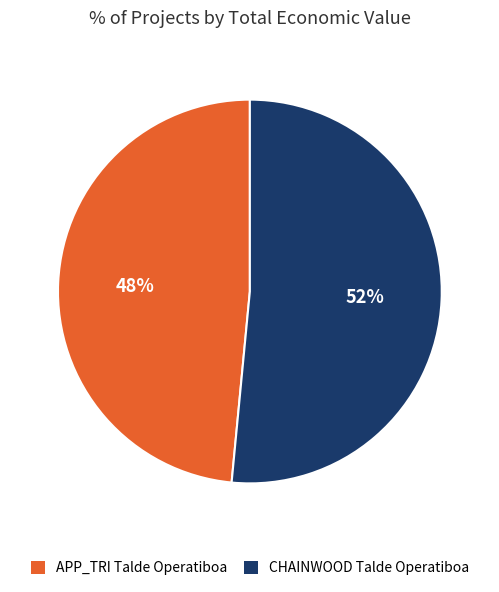

Which category has the biggest portion of the pie?

CHAINWOOD Talde Operatiboa